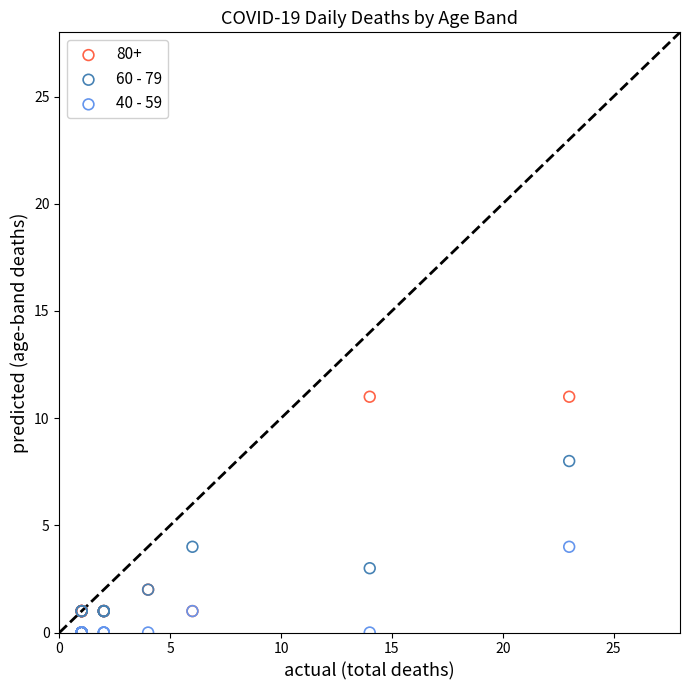

What are all the series names shown in the legend?

80+, 60 - 79, 40 - 59